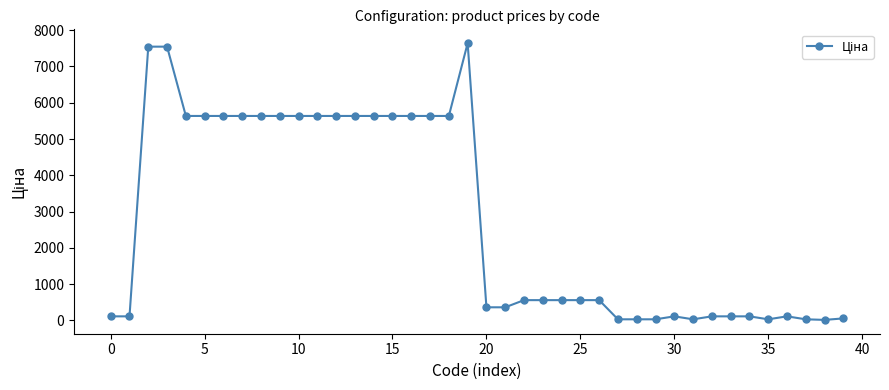

True or false: there are more than 1 points higher than both neighbors.

True